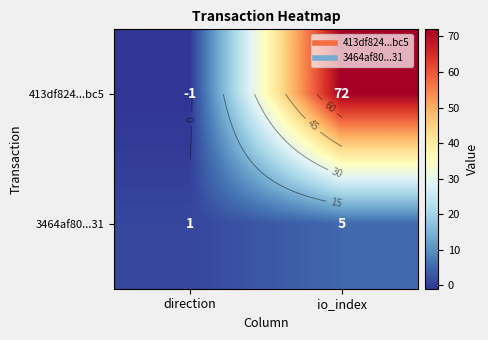

How many distinct data groups are displayed?

2